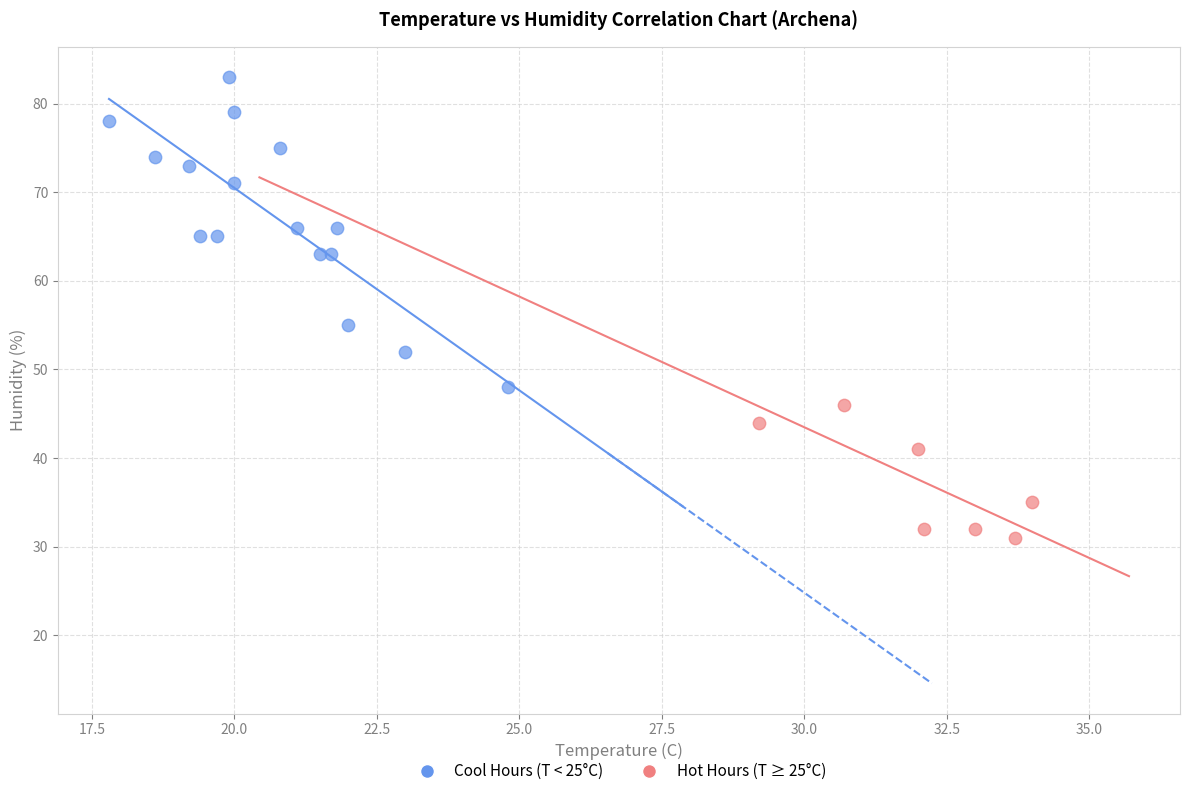

What are all the series names shown in the legend?

Cool Hours (T < 25°C), Hot Hours (T ≥ 25°C)